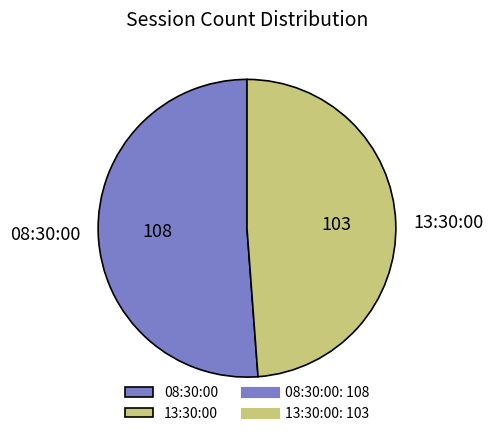

What is the majority slice?

08:30:00